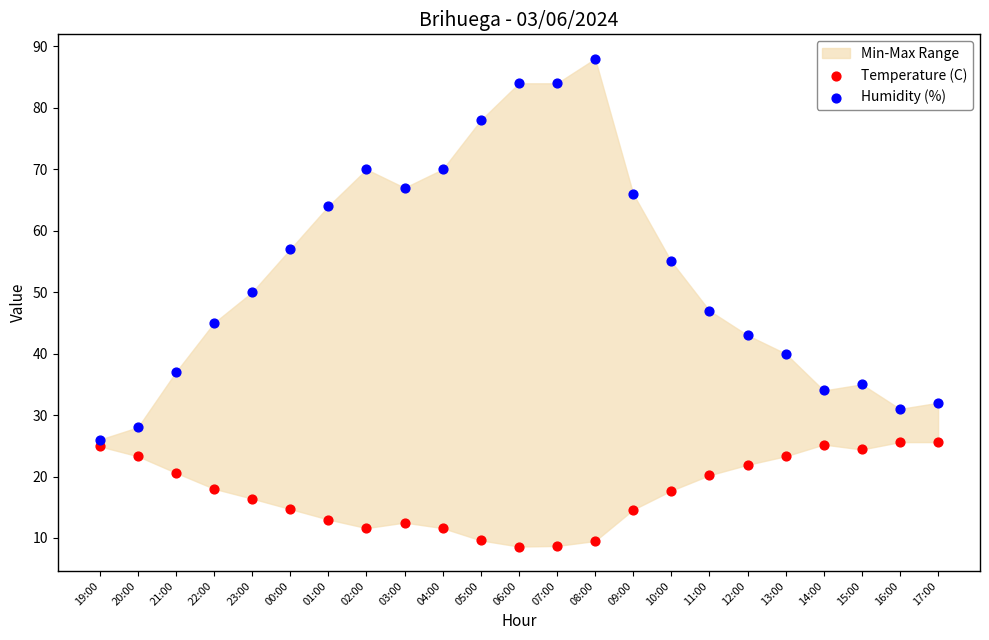

Across all series, what Y value is closest to 48?

47.0